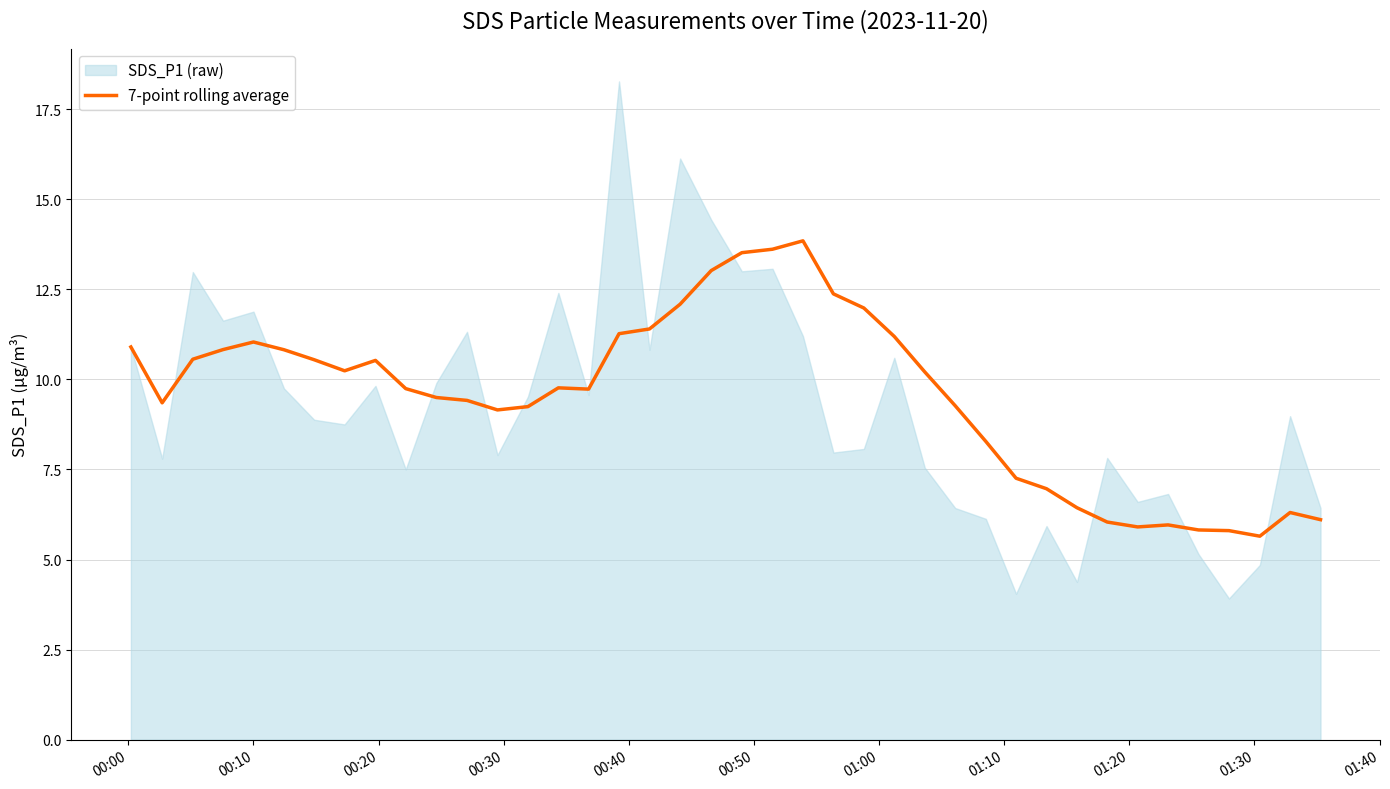

What is the highest value of the 7-point rolling average series?

13.8